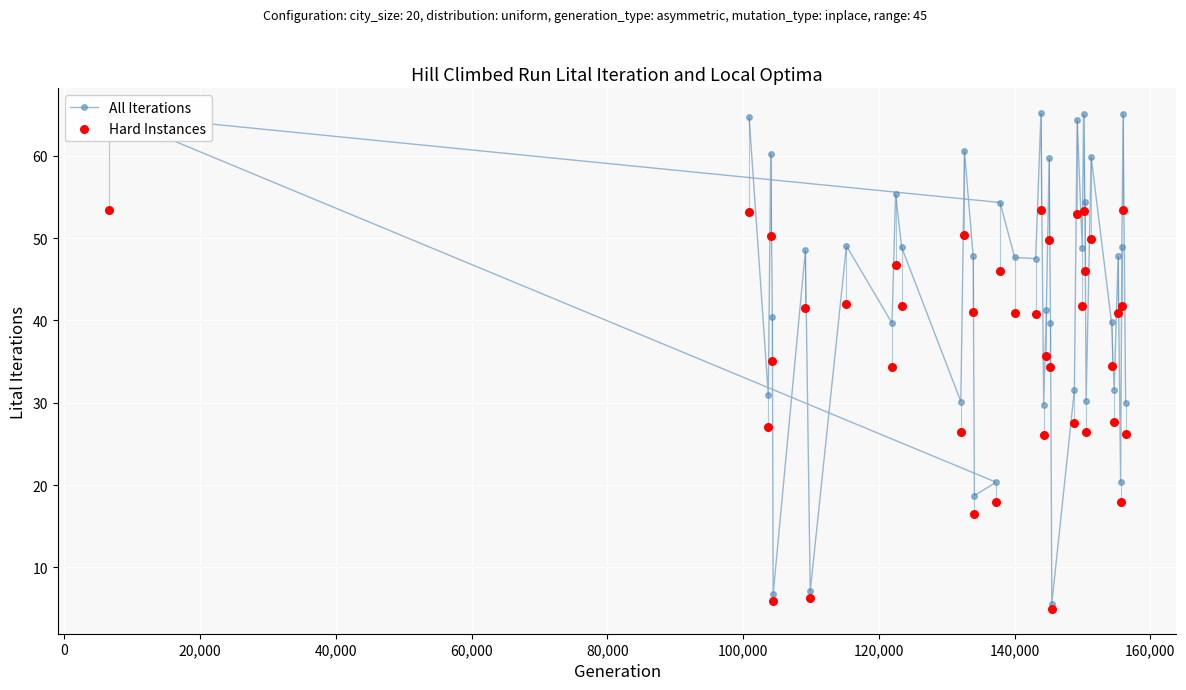

Which series has the widest spread of Y values?

All Iterations